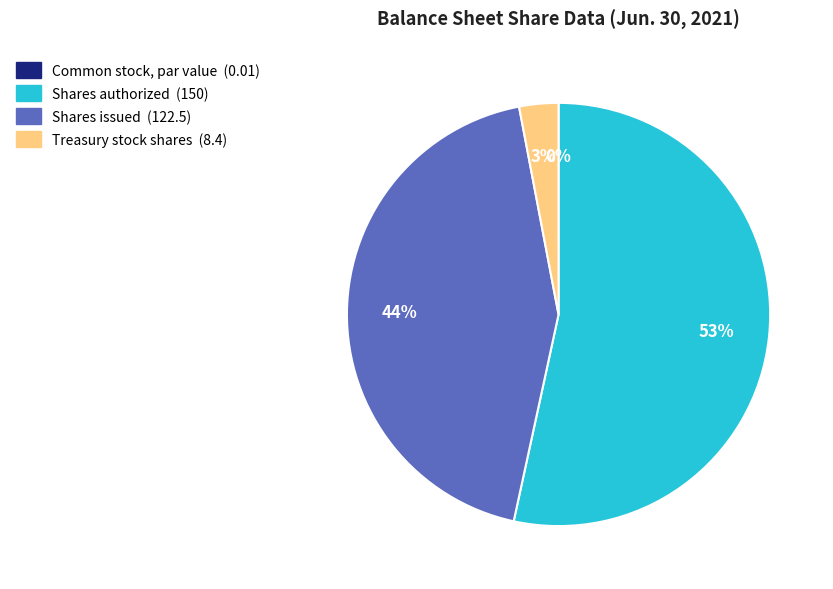

To the nearest percent, what is the difference between the largest and smallest slice percentages?

53%